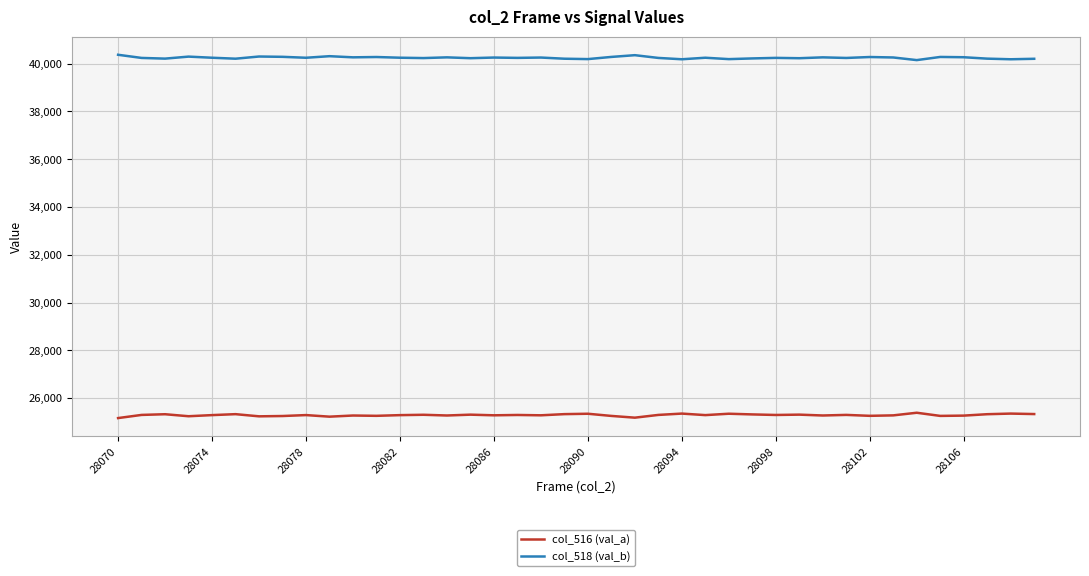

Which series has the largest total across all categories?

col_518 (val_b)